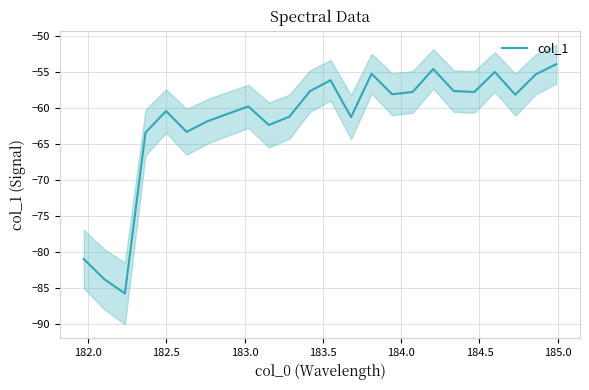

How many interior local peaks (higher than both neighbors) does the data have?

6